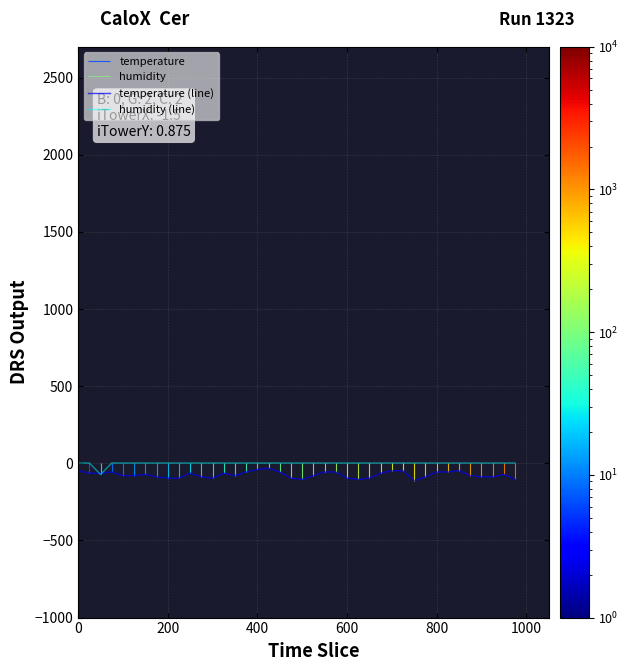

How many values in humidity (line) are below zero?

1